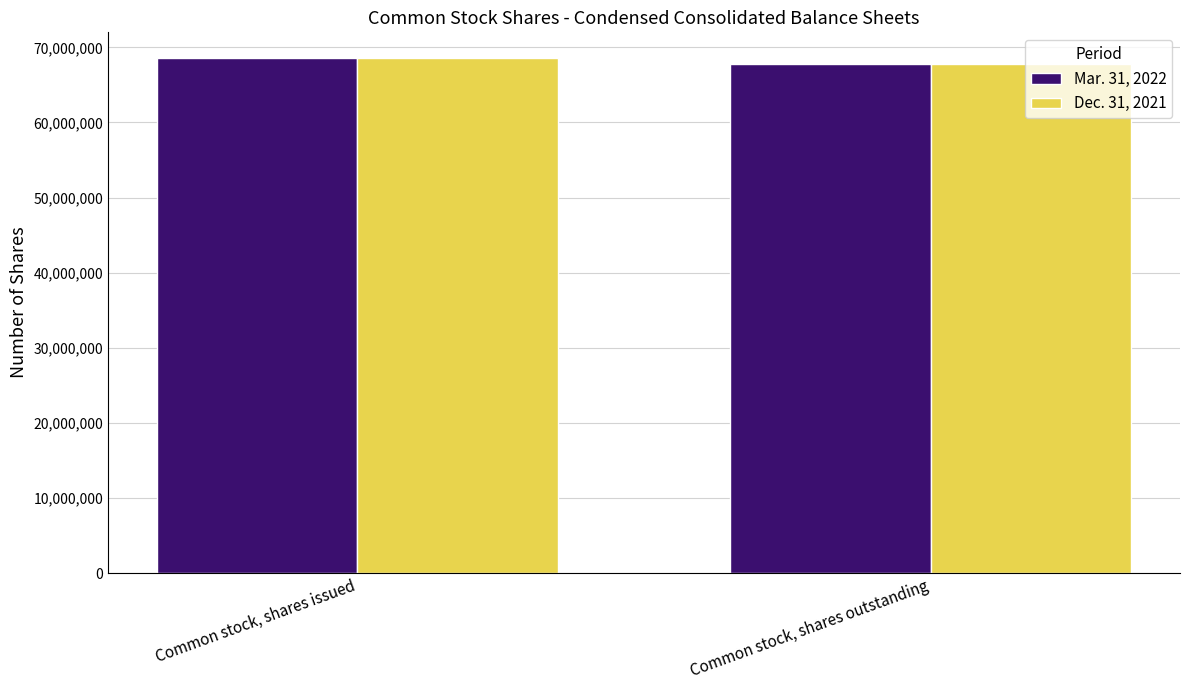

Which label corresponds to the smallest value in the chart?

Common stock, shares outstanding